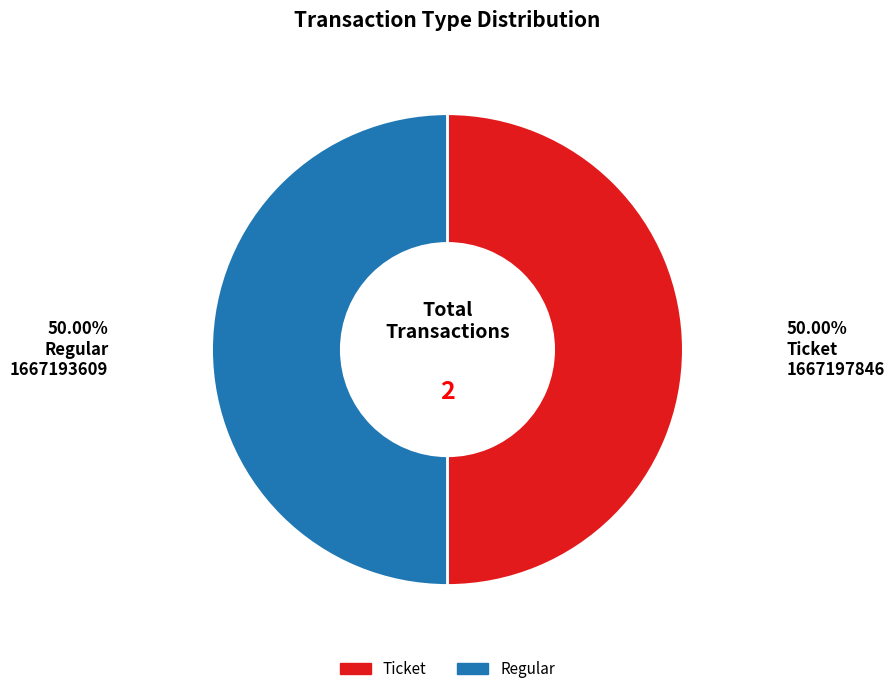

Do Regular and Ticket together represent more than half of the pie?

Yes